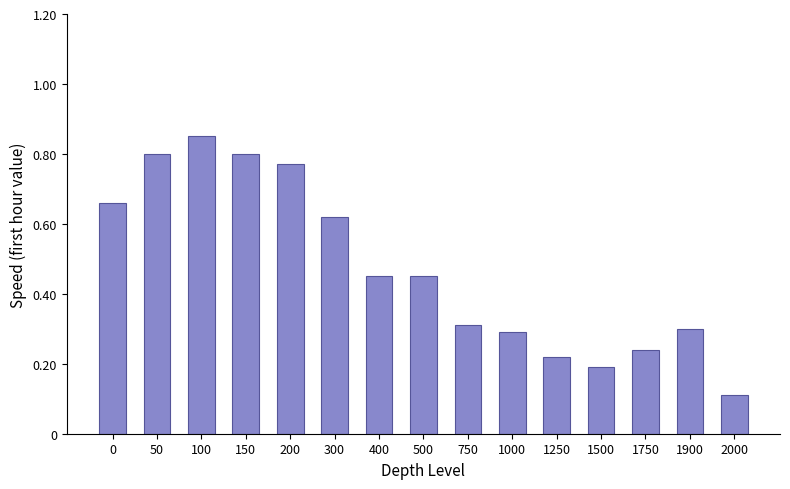

What is the change in value from 0 to 50?

+0.1